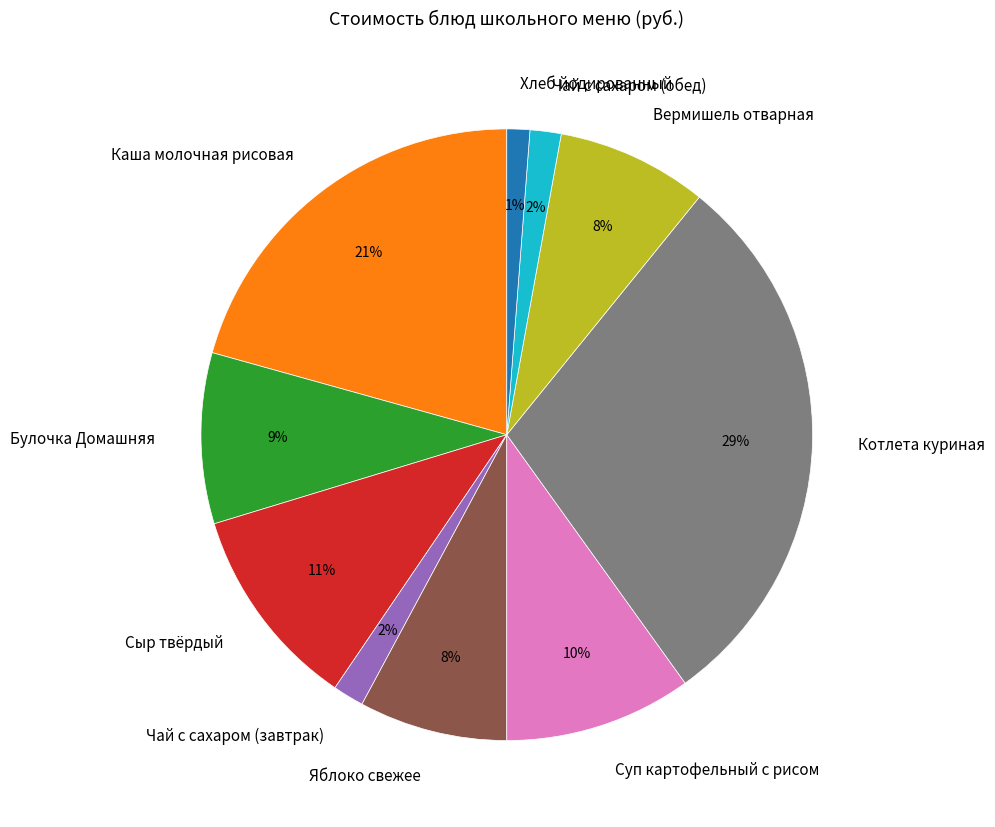

To the nearest percent, what is the difference between the Котлета куриная and Булочка Домашняя slice percentages?

20%